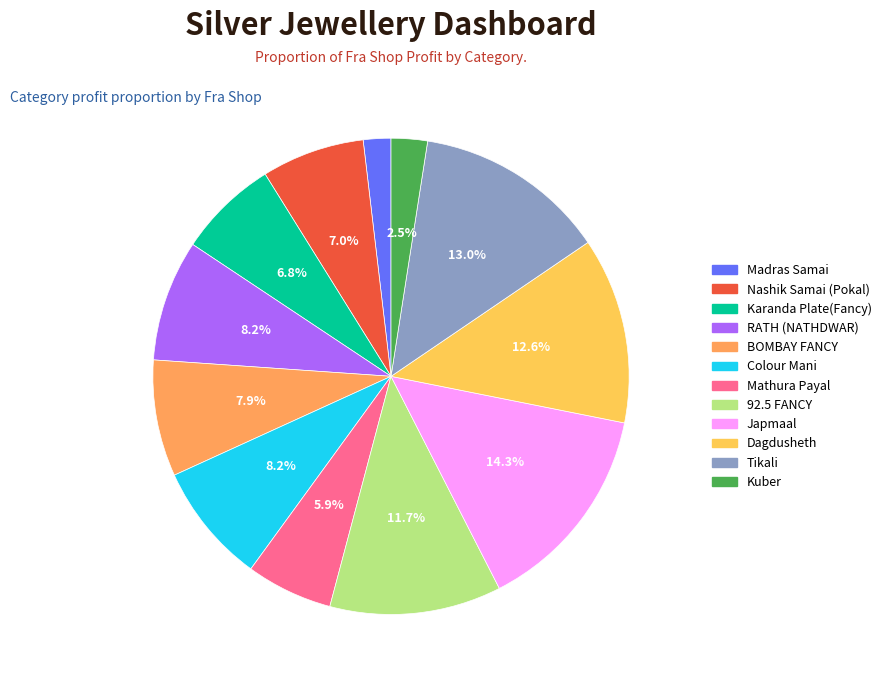

Which slice is the largest?

Japmaal